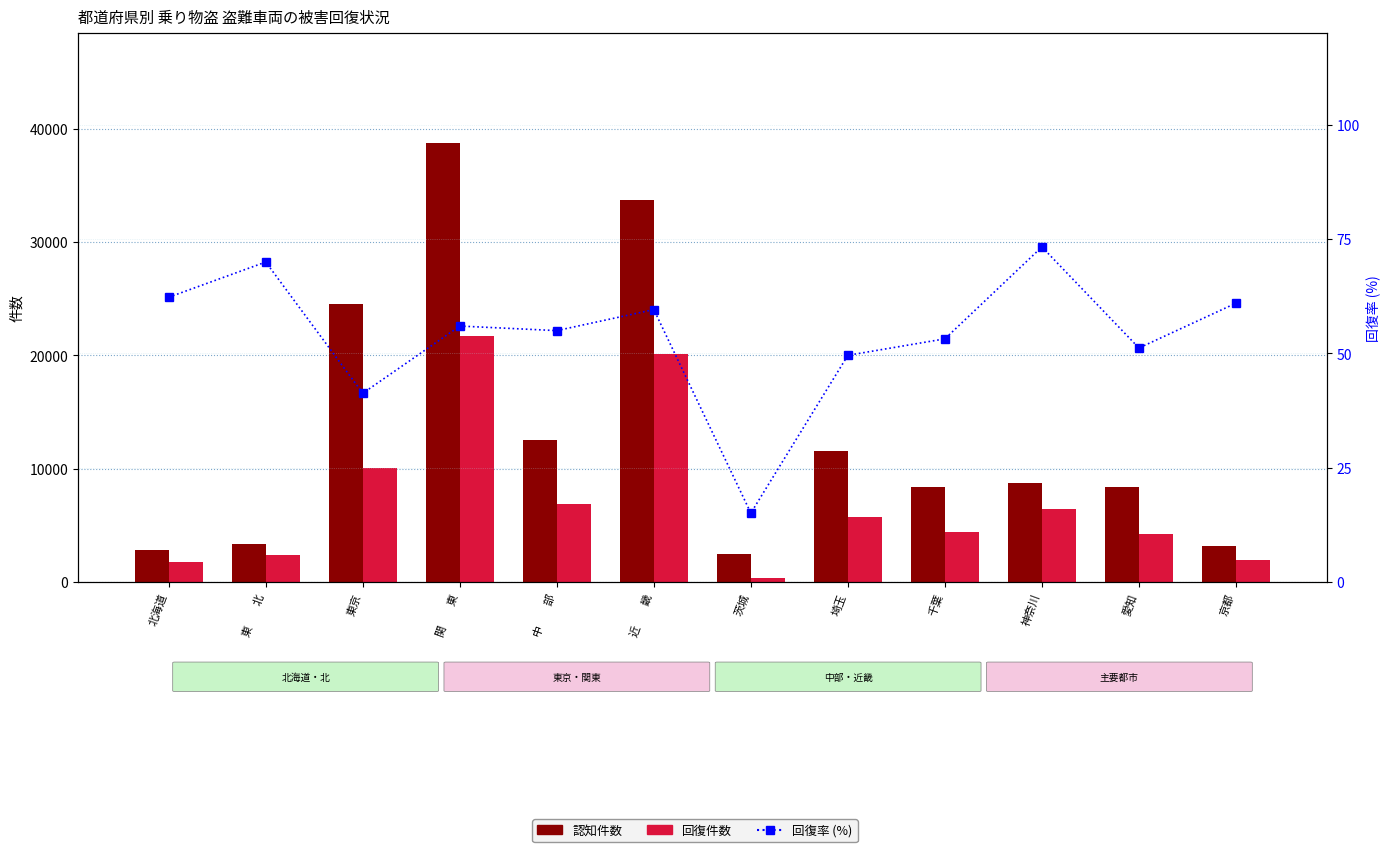

Reading right to left, list all the values displayed in this chart.

認知件数: 3175.0	8352.0	8744.0	8346.0	11537.0	2451.0	33733.0	12524.0	38712.0	24483.0	3382.0	2799.0
回復件数: 1937.0	4275.0	6409.0	4444.0	5726.0	369.0	20112.0	6891.0	21686.0	10102.0	2367.0	1744.0
回復率 (%): 61.0	51.2	73.3	53.2	49.6	15.1	59.6	55.0	56.0	41.3	70.0	62.3